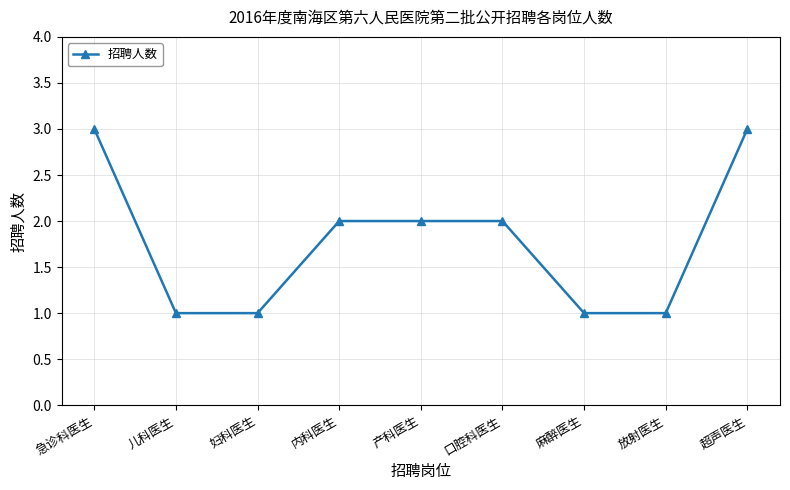

Reading right to left, list all the values displayed in this chart.

3	1	1	2	2	2	1	1	3